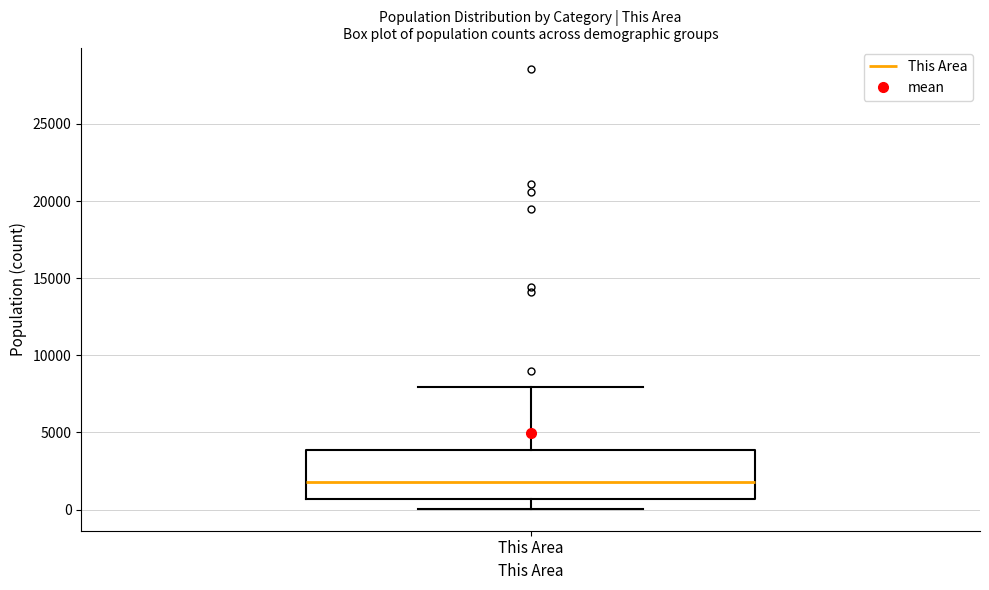

Where is the upper edge of the box for This Area on the y-axis? The values are not printed on the chart, so give them approximately, as read against the axis.

4000